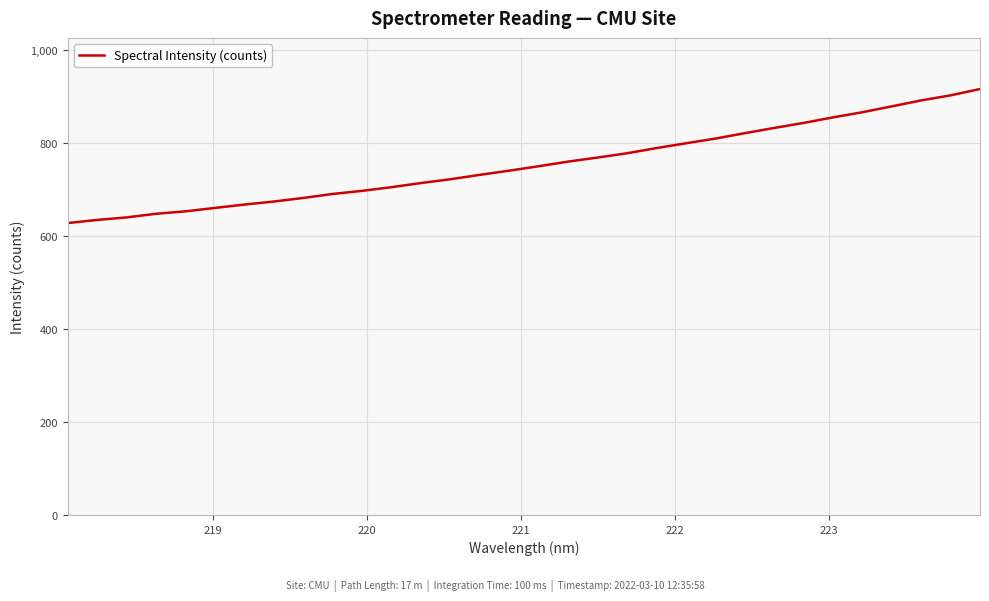

What is the maximum value shown in the chart?

915.2